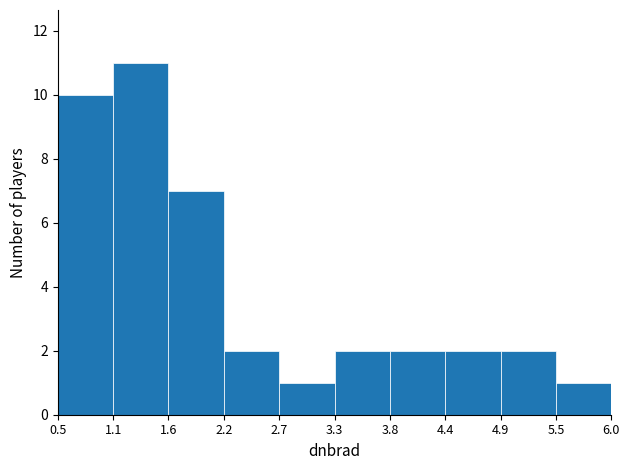

Reading left to right, list every bar in this chart as the range it spans on the x-axis followed by its height. The values are not printed on the chart, so give them approximately, as read against the axis.

0.5 to 1.1: 10
1.1 to 1.6: 11
1.6 to 2.2: 7
2.2 to 2.7: 2
2.7 to 3.3: 1
3.3 to 3.8: 2
3.8 to 4.4: 2
4.4 to 4.9: 2
4.9 to 5.5: 2
5.5 to 6.0: 1